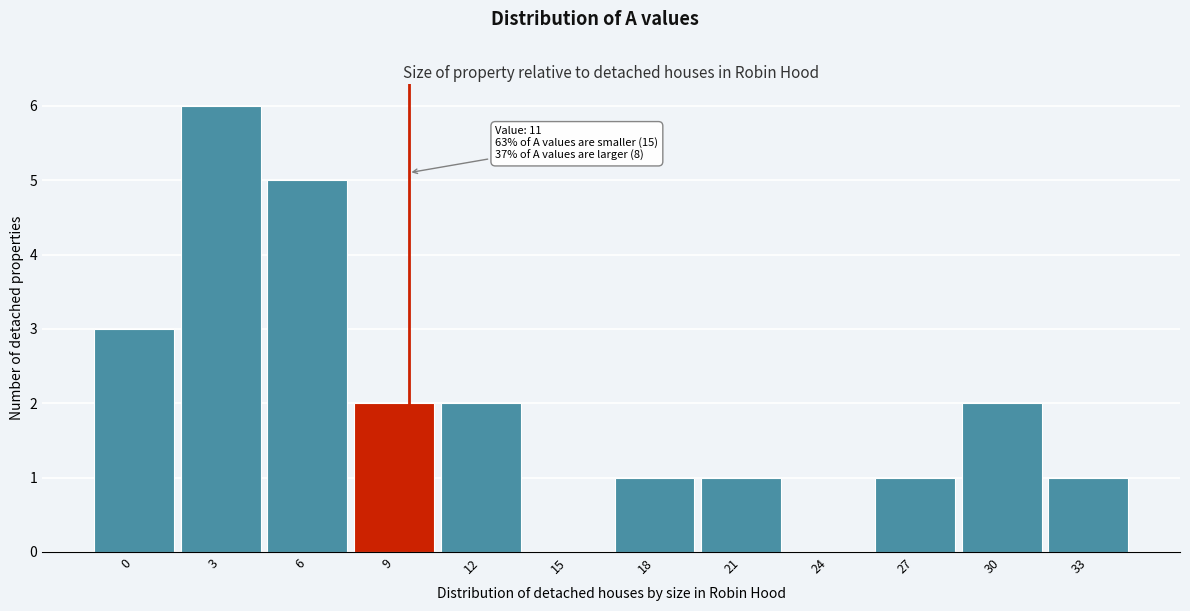

Reading left to right, transcribe all the data shown in this chart.

0=3	3=6	6=5	9=2	12=2	15=0	18=1	21=1	24=0	27=1	30=2	33=1